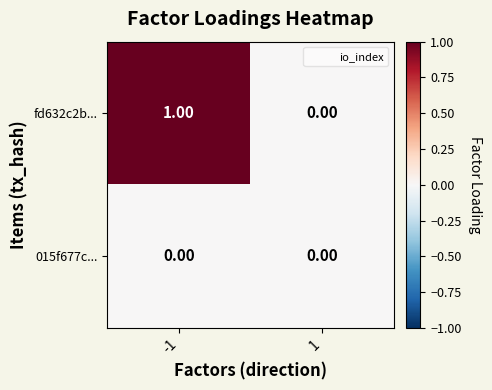

Rank the series at -1 from lowest to highest value.

015f677c..., fd632c2b...